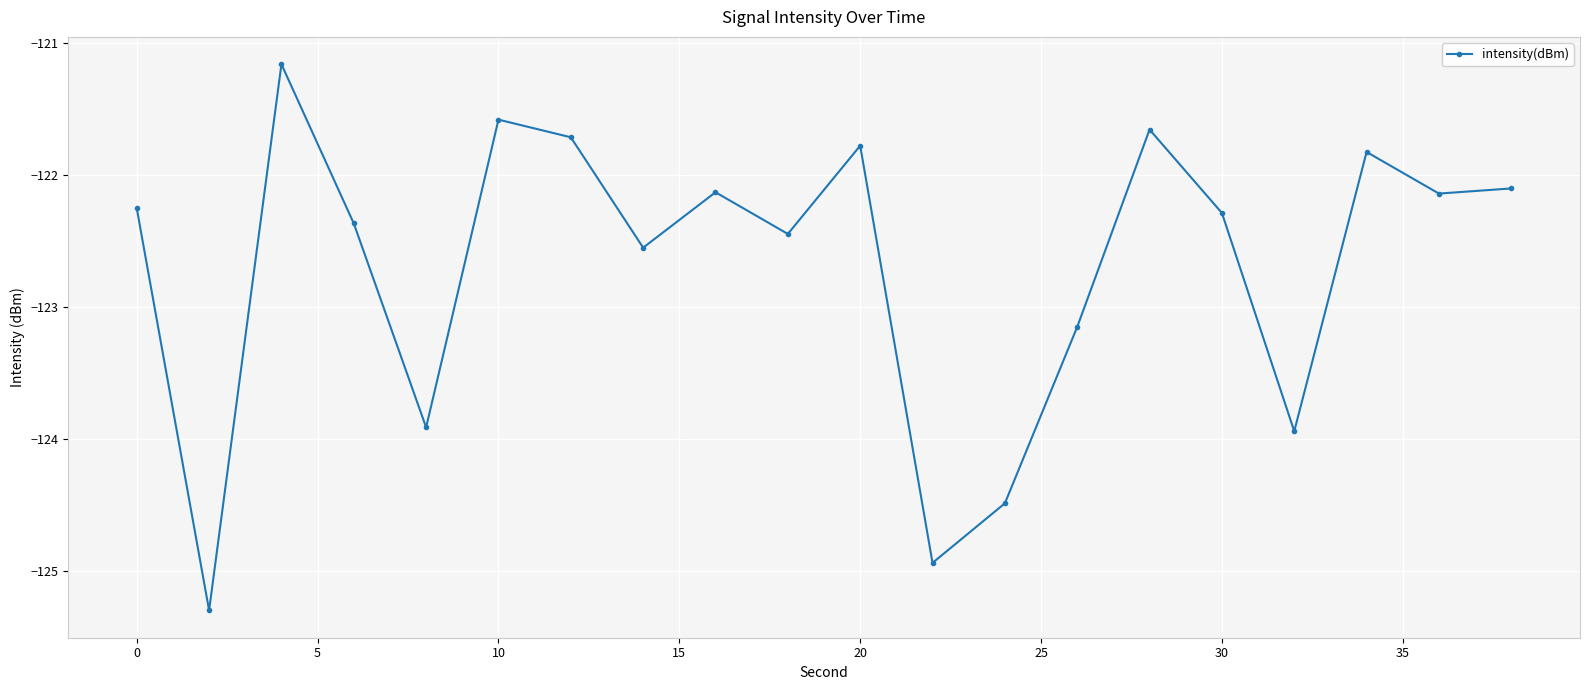

What is the maximum value shown in the chart?

-121.2